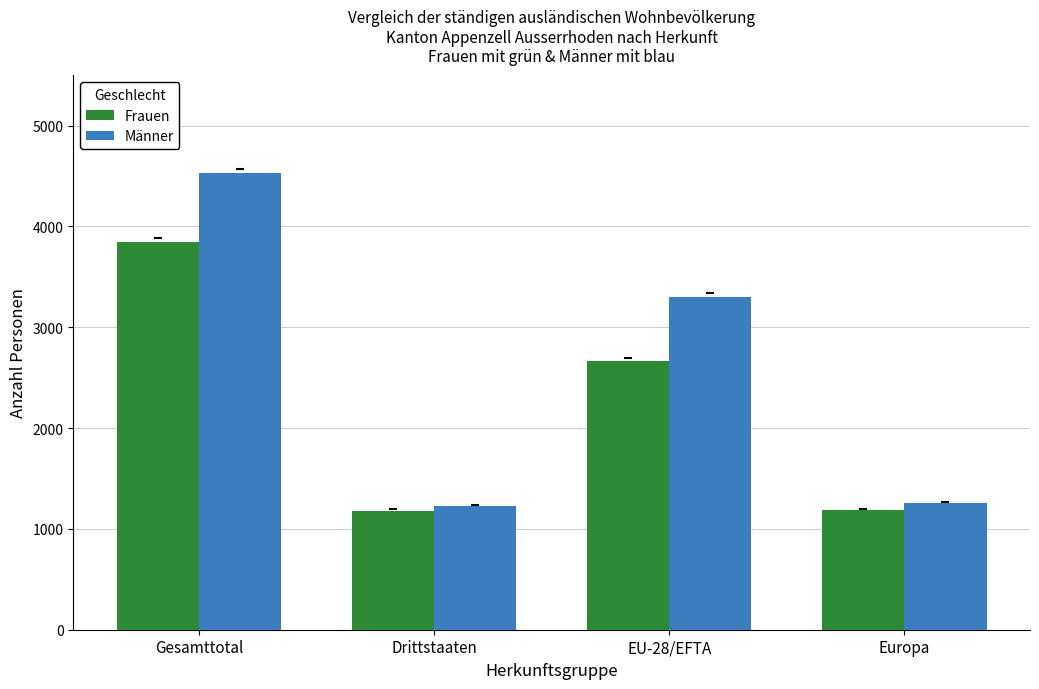

What value does the Männer series have at Gesamttotal?

4526